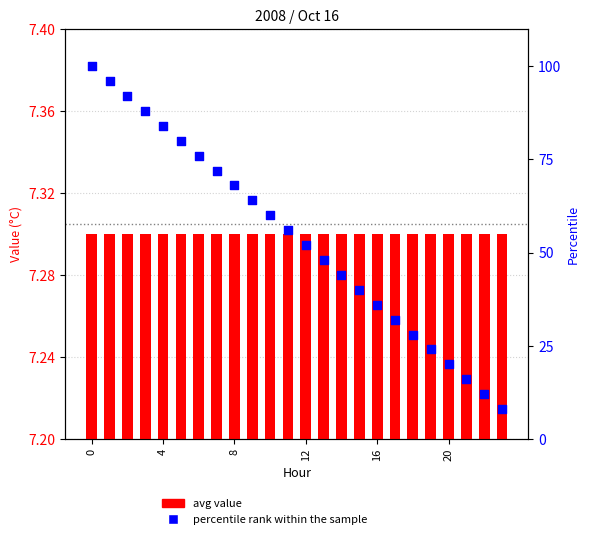

Which series reaches the maximum Y coordinate?

percentile rank within the sample